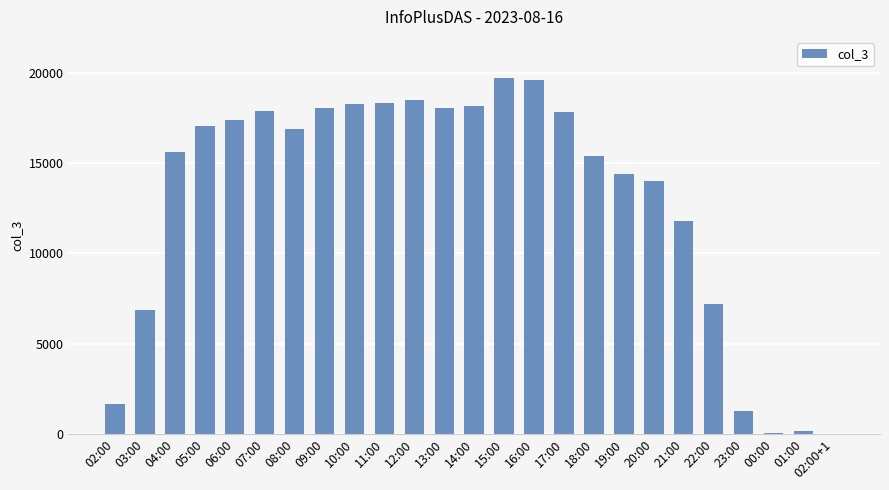

What is the sum of all values?

324297